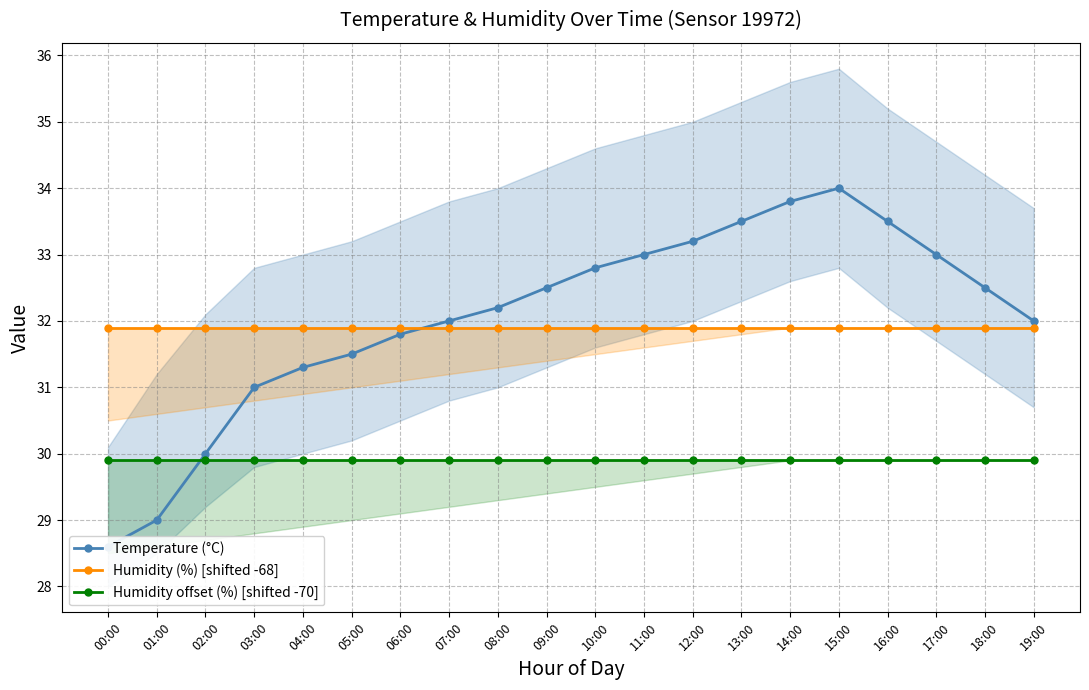

Reading left to right, what are all the values shown in this chart?

Temperature (°C): 28.6	29.0	30.0	31.0	31.3	31.5	31.8	32.0	32.2	32.5	32.8	33.0	33.2	33.5	33.8	34.0	33.5	33.0	32.5	32.0
Humidity (%) [shifted -68]: 31.9	31.9	31.9	31.9	31.9	31.9	31.9	31.9	31.9	31.9	31.9	31.9	31.9	31.9	31.9	31.9	31.9	31.9	31.9	31.9
Humidity offset (%) [shifted -70]: 29.9	29.9	29.9	29.9	29.9	29.9	29.9	29.9	29.9	29.9	29.9	29.9	29.9	29.9	29.9	29.9	29.9	29.9	29.9	29.9